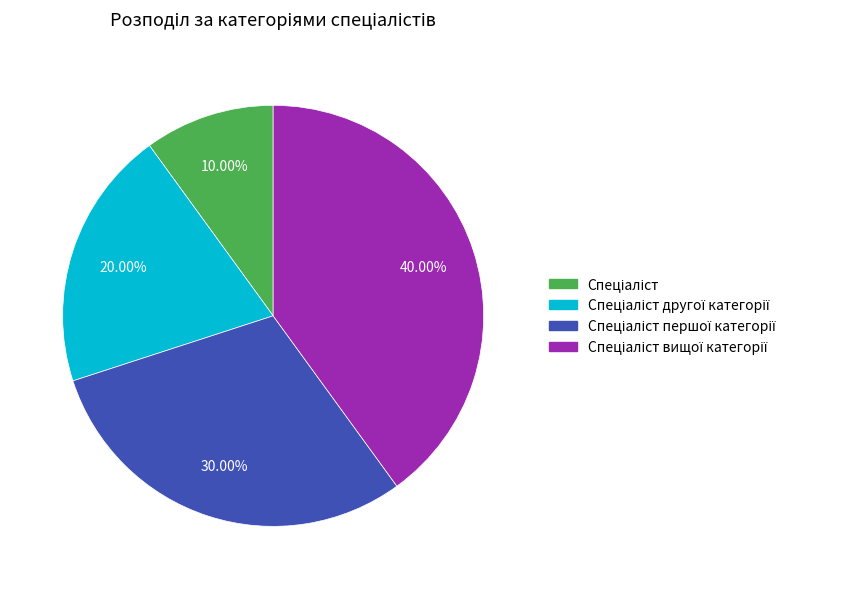

Is there a majority slice in this chart?

No